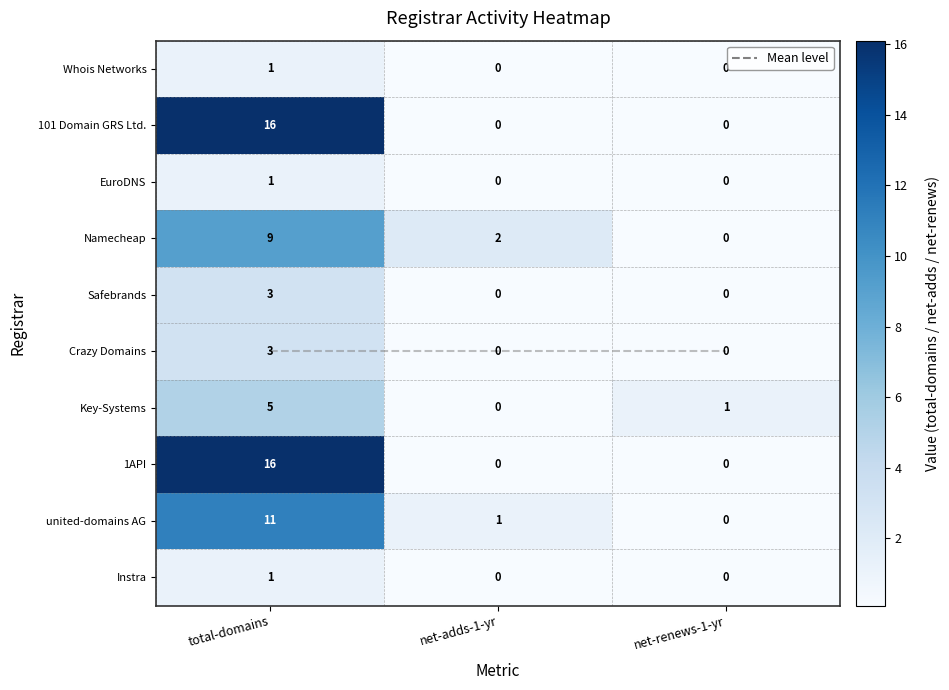

Is it true that 1API equals 21.2 at total-domains?

False